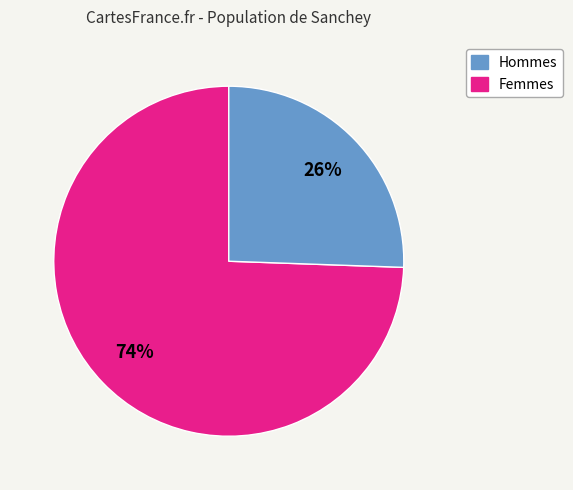

How many slices are in this pie chart?

2